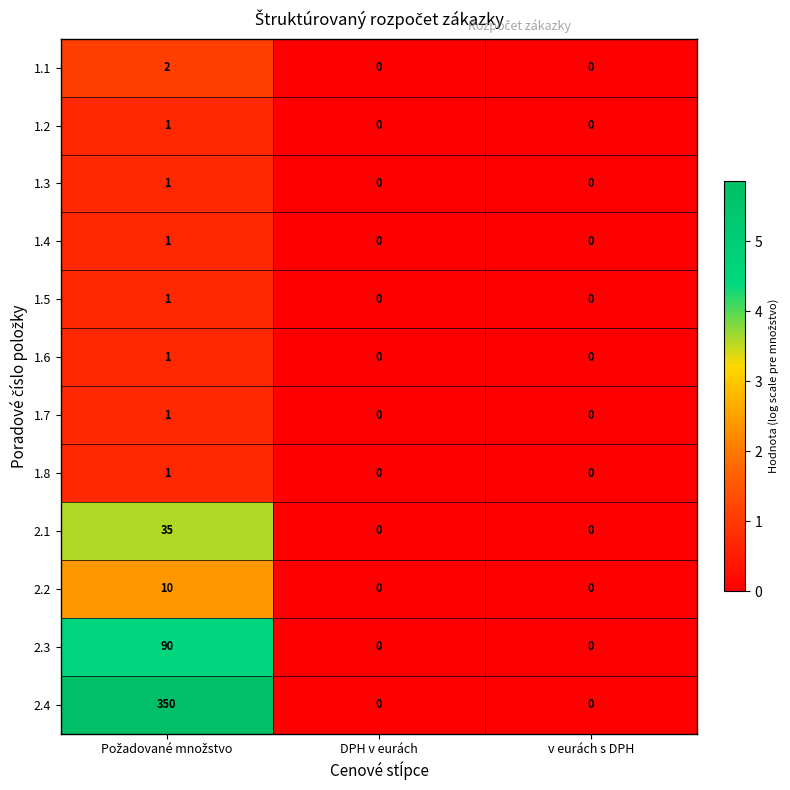

What is the average value of the 2.1 series?

12